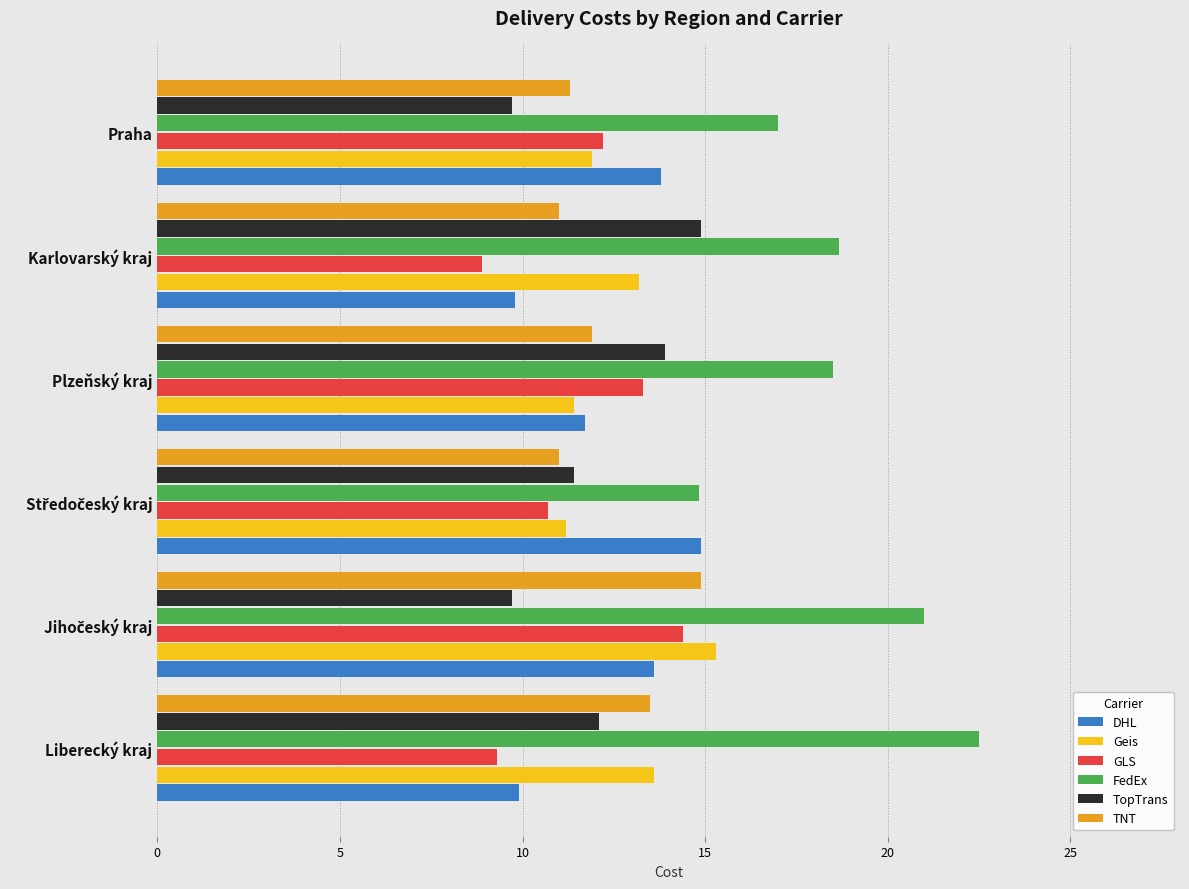

What is the spread (max minus min) of values at Praha?

7.3